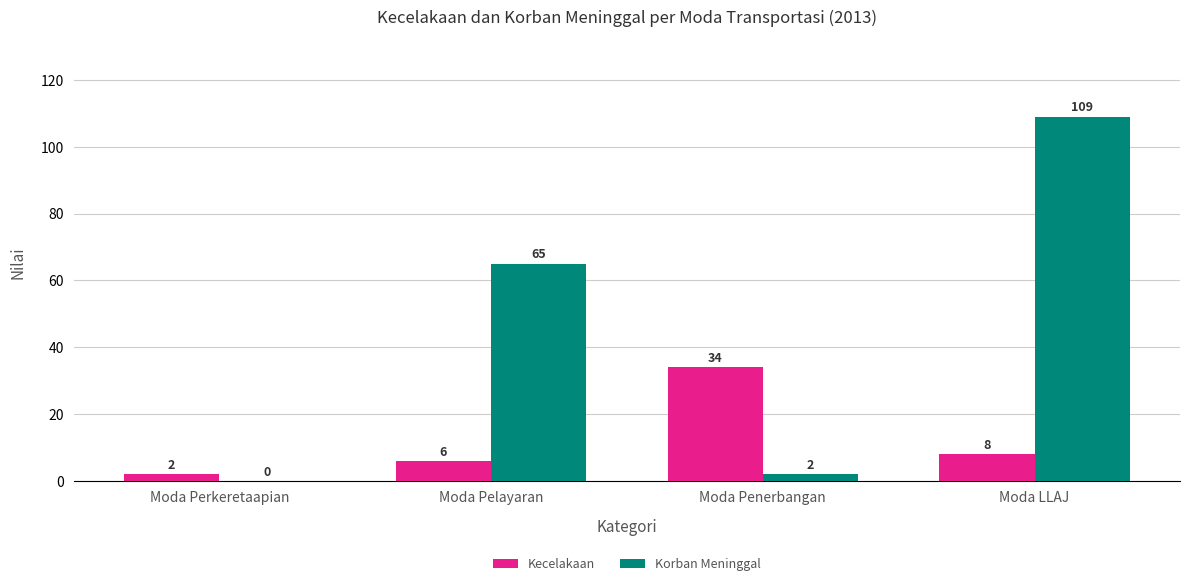

Which label corresponds to the largest value in the chart?

Moda LLAJ